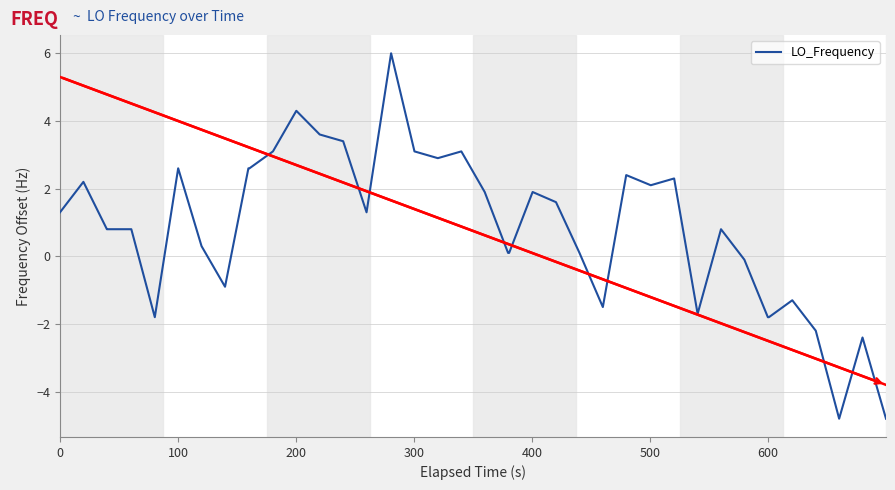

What is the difference between the maximum and minimum values?

10.8